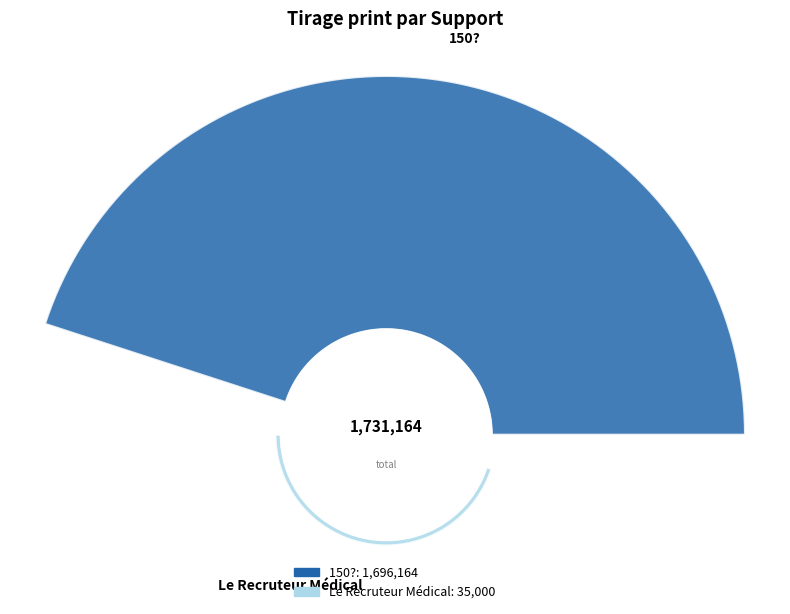

Count the number of slices in the pie.

2